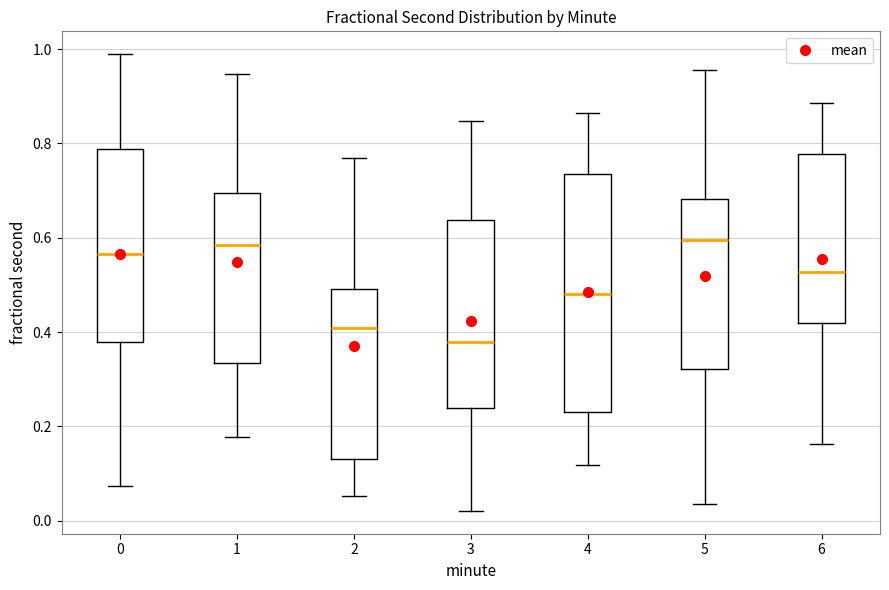

Reading left to right, transcribe this box plot: for each box, give where its median line is, the range the box spans, and where its two whiskers end, as read against the y-axis. The values are not printed on the chart, so give them approximately, as read against the axis.

0: median 0.56, box 0.38 to 0.78, whiskers 0.08 to 0.98
1: median 0.58, box 0.34 to 0.70, whiskers 0.18 to 0.94
2: median 0.40, box 0.12 to 0.50, whiskers 0.06 to 0.78
3: median 0.38, box 0.24 to 0.64, whiskers 0.02 to 0.84
4: median 0.48, box 0.24 to 0.74, whiskers 0.12 to 0.86
5: median 0.60, box 0.32 to 0.68, whiskers 0.04 to 0.96
6: median 0.52, box 0.42 to 0.78, whiskers 0.16 to 0.88